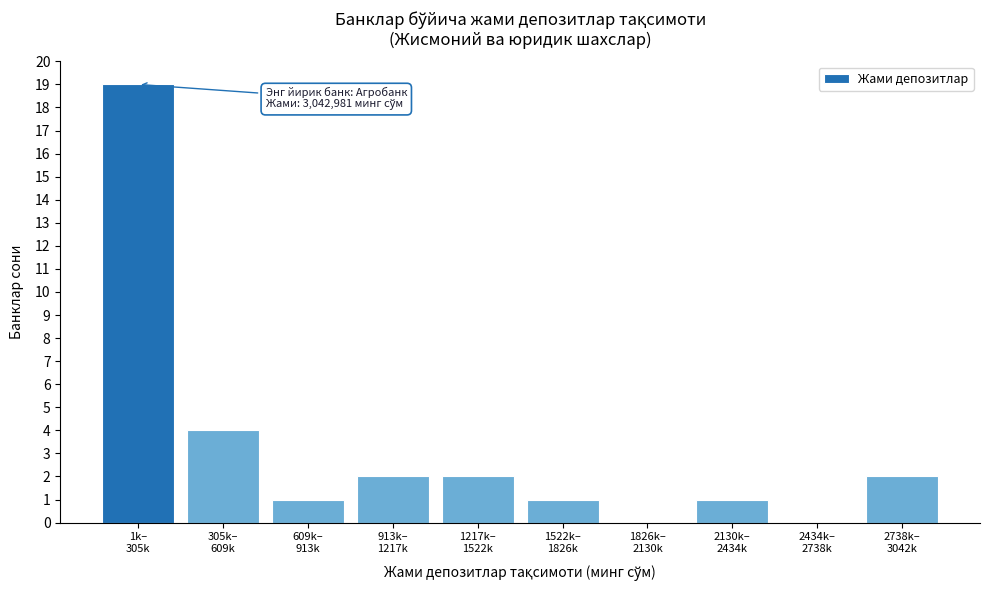

What is the maximum value shown in the chart?

19